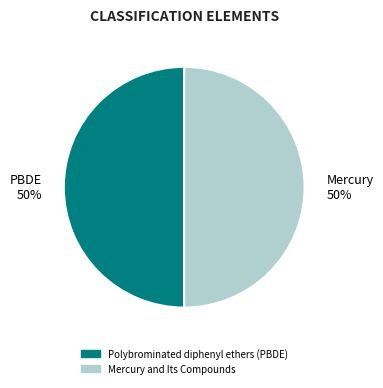

What percentage is the Polybrominated diphenyl ethers (PBDE) slice, to the nearest percent?

50%